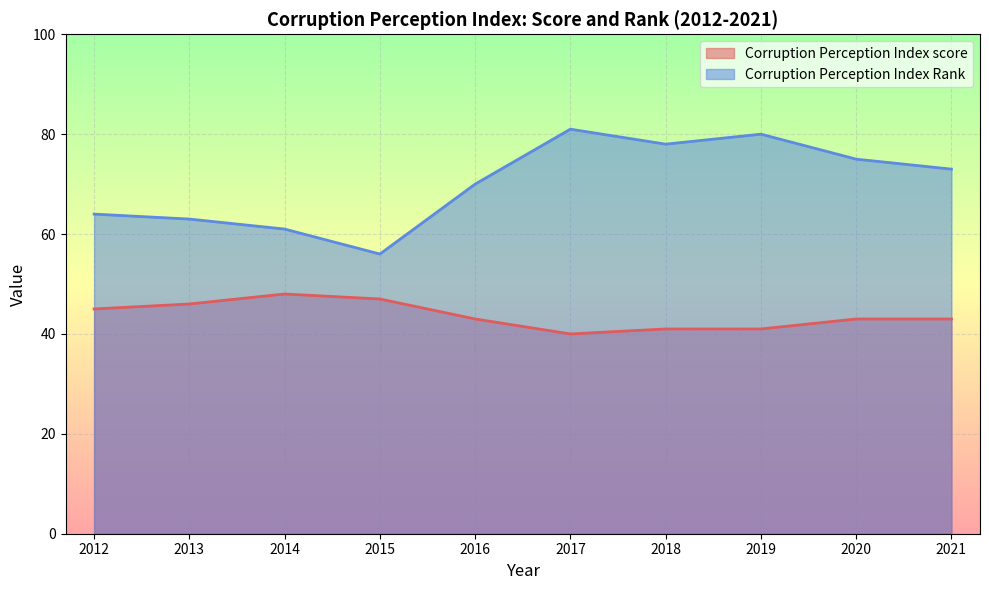

List the series in order of their overall mean, highest first.

Corruption Perception Index Rank, Corruption Perception Index score